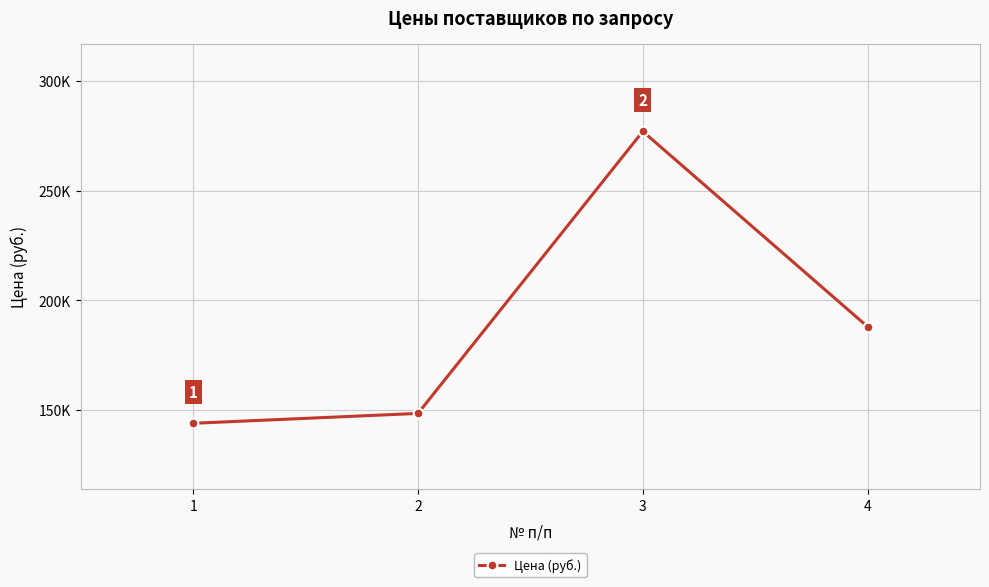

Reading right to left, list all the values displayed in this chart.

188000	277000	148500	144000